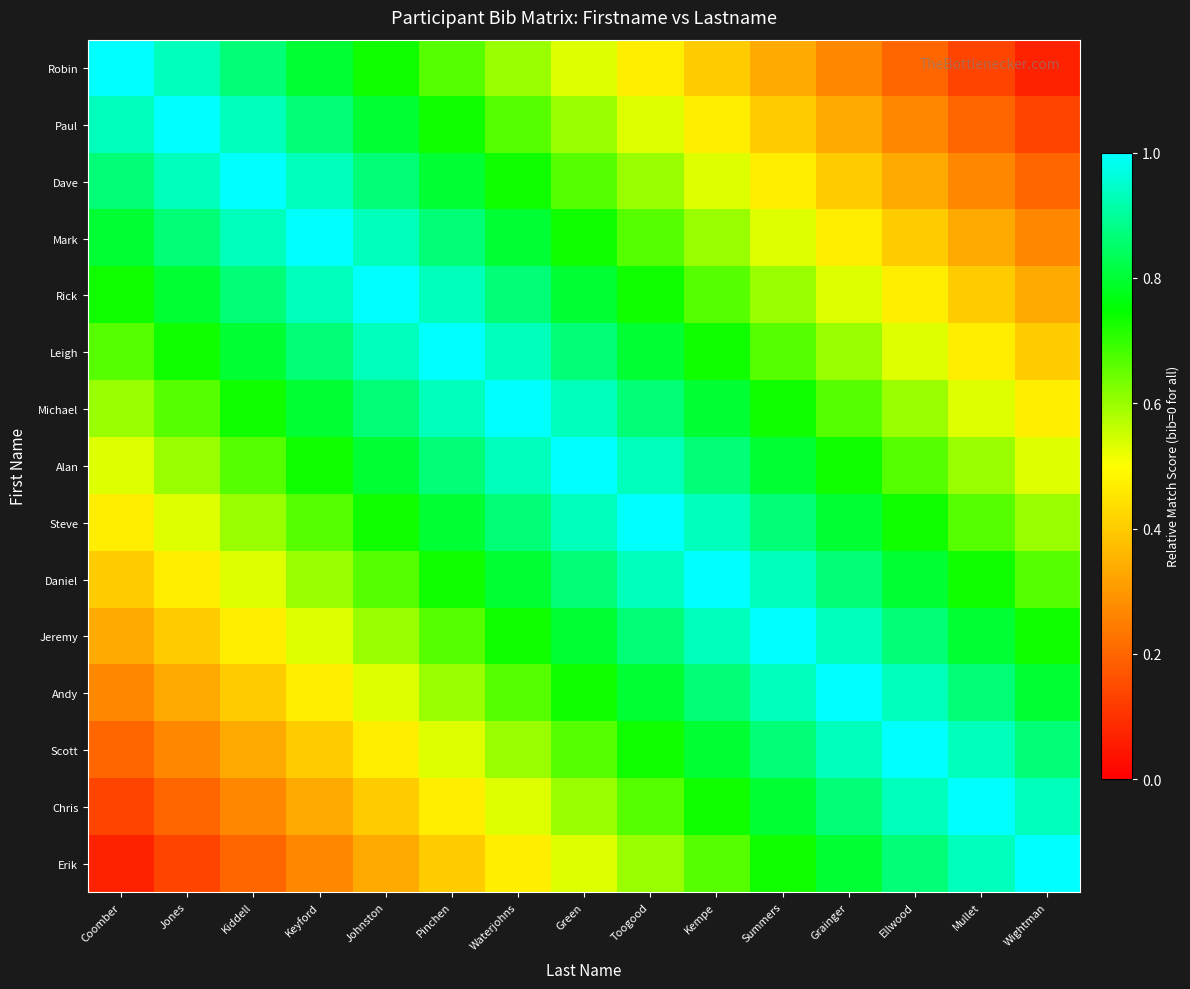

Which label corresponds to the smallest value in the chart?

Wightman